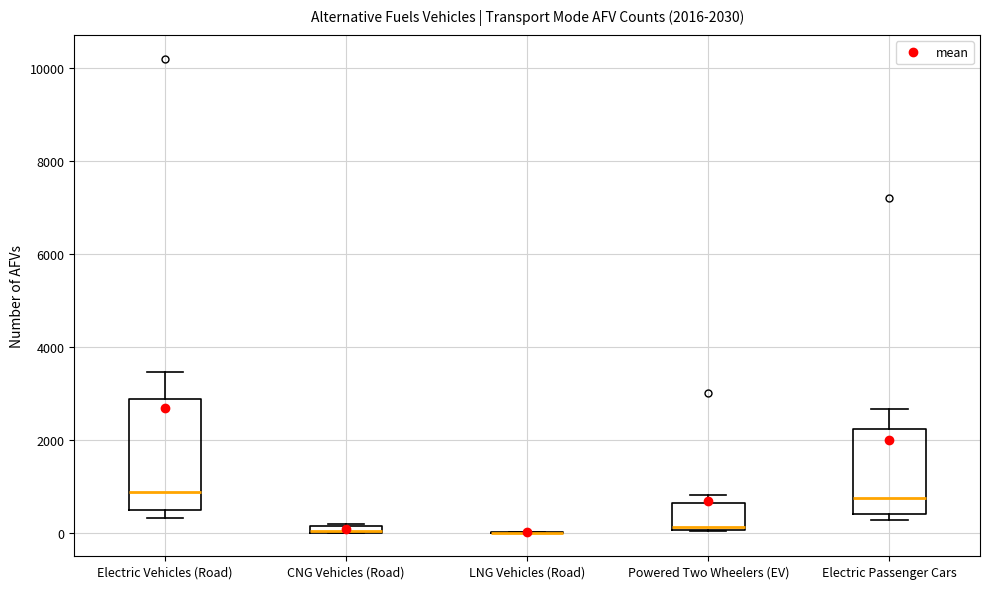

Comparing the boxes themselves (not the whiskers), which one is the tallest?

Electric Vehicles (Road)